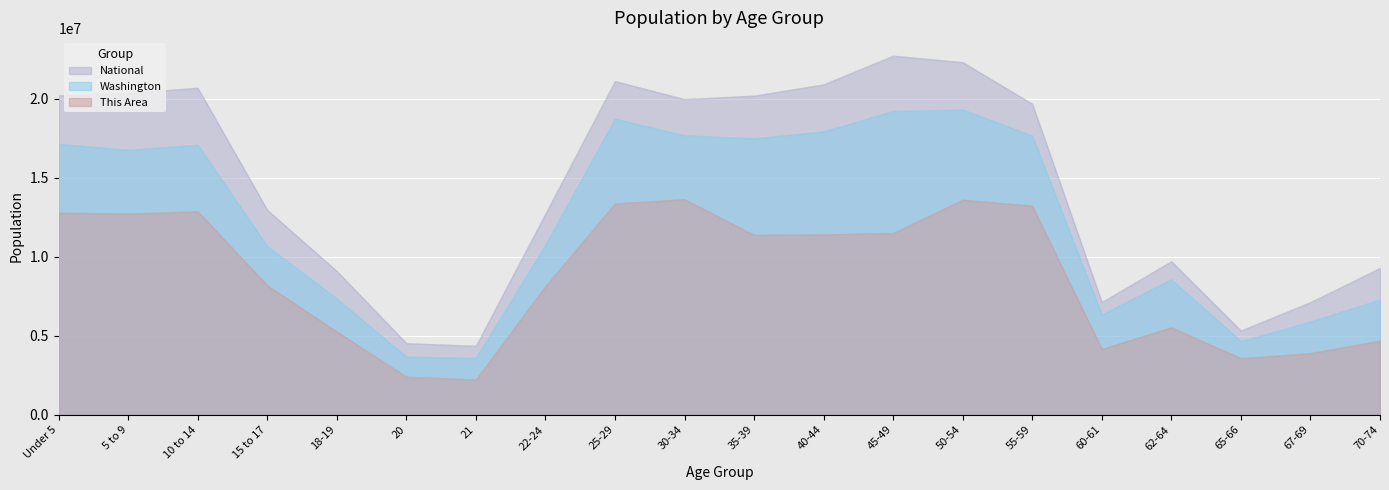

Reading left to right, what are all the values shown in this chart?

This Area: Under 5=12777237.3	5 to 9=12718760.2	10 to 14=12864952.8	15 to 17=8186788.2	18-19=5262935.3	20=2397559.4	21=2222128.2	22-24=8128311.1	25-29=13362007.8	30-34=13625154.6	35-39=11373787.9	40-44=11403026.4	45-49=11490742.0	50-54=13595916.1	55-59=13215815.2	60-61=4151871.1	62-64=5526082.0	65-66=3567100.6	67-69=3888724.4	70-74=4678164.7
Washington: Under 5=17133981.2	5 to 9=16752842.4	10 to 14=17078486.1	15 to 17=10662026.3	18-19=7347677.7	20=3666648.7	21=3580795.0	22-24=10738254.1	25-29=18721708.7	30-34=17668900.5	35-39=17482773.8	40-44=17915003.9	45-49=19209278.0	50-54=19302302.3	55-59=17657014.3	60-61=6331034.8	62-64=8559371.7	65-66=4653829.3	67-69=5886879.5	70-74=7277724.3
National: Under 5=20201362.0	5 to 9=20348657.0	10 to 14=20677194.0	15 to 17=12954254.0	18-19=9086089.0	20=4519129.0	21=4354294.0	22-24=12712576.0	25-29=21101849.0	30-34=19962099.0	35-39=20179642.0	40-44=20890964.0	45-49=22708591.0	50-54=22298125.0	55-59=19664805.0	60-61=7113727.0	62-64=9704197.0	65-66=5319902.0	67-69=7115361.0	70-74=9278166.0